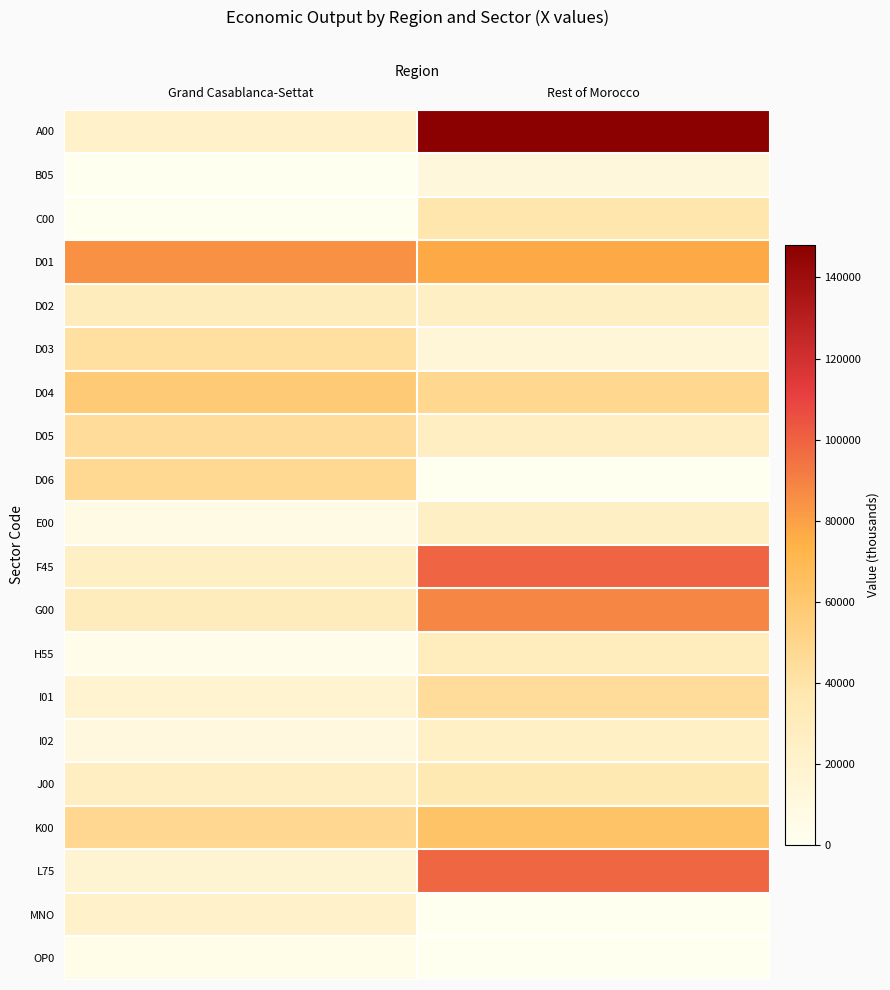

What is the spread (max minus min) of values at Grand Casablanca-Settat?

84654.0